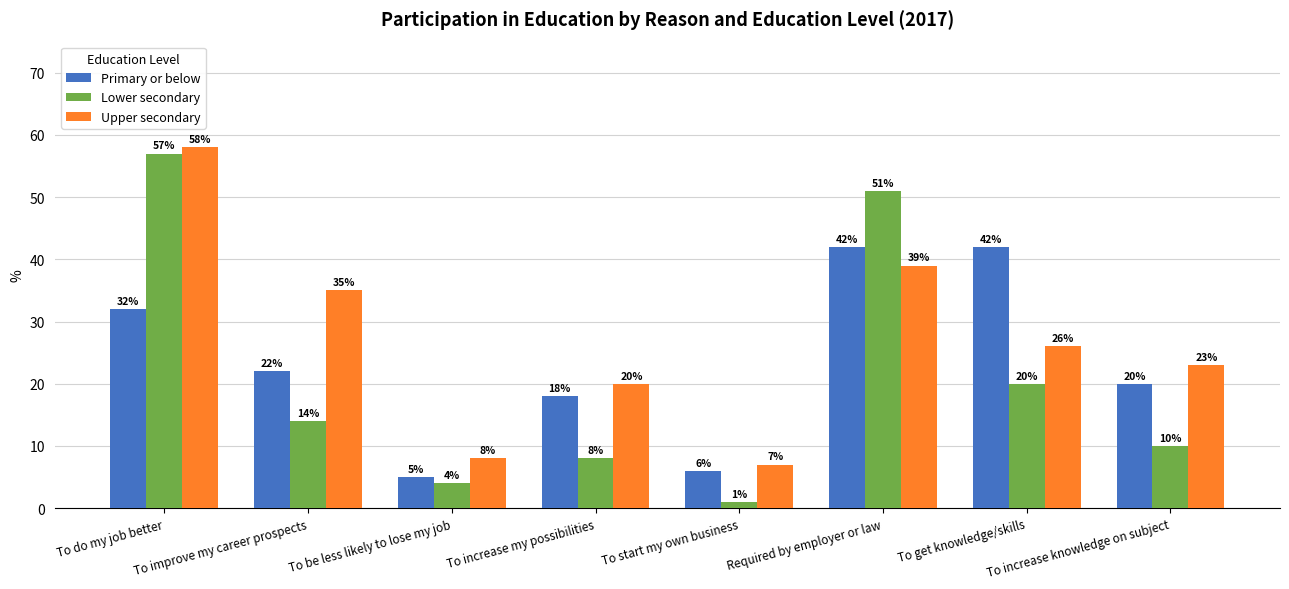

What is the spread (max minus min) of values at To do my job better?

26